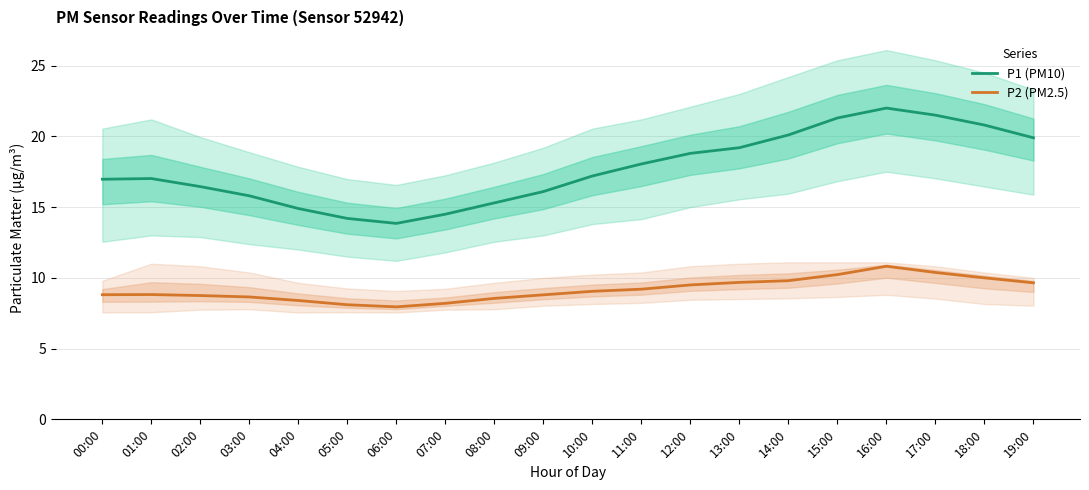

Reading left to right, extract all data points from this chart.

P1 (PM10): 00:00=17.0	01:00=17.0	02:00=16.4	03:00=15.8	04:00=14.9	05:00=14.2	06:00=13.8	07:00=14.5	08:00=15.3	09:00=16.1	10:00=17.2	11:00=18.1	12:00=18.8	13:00=19.2	14:00=20.1	15:00=21.3	16:00=22.0	17:00=21.5	18:00=20.8	19:00=19.9
P2 (PM2.5): 00:00=8.8	01:00=8.8	02:00=8.8	03:00=8.7	04:00=8.4	05:00=8.1	06:00=8.0	07:00=8.2	08:00=8.6	09:00=8.8	10:00=9.1	11:00=9.2	12:00=9.5	13:00=9.7	14:00=9.8	15:00=10.2	16:00=10.8	17:00=10.4	18:00=10.0	19:00=9.7